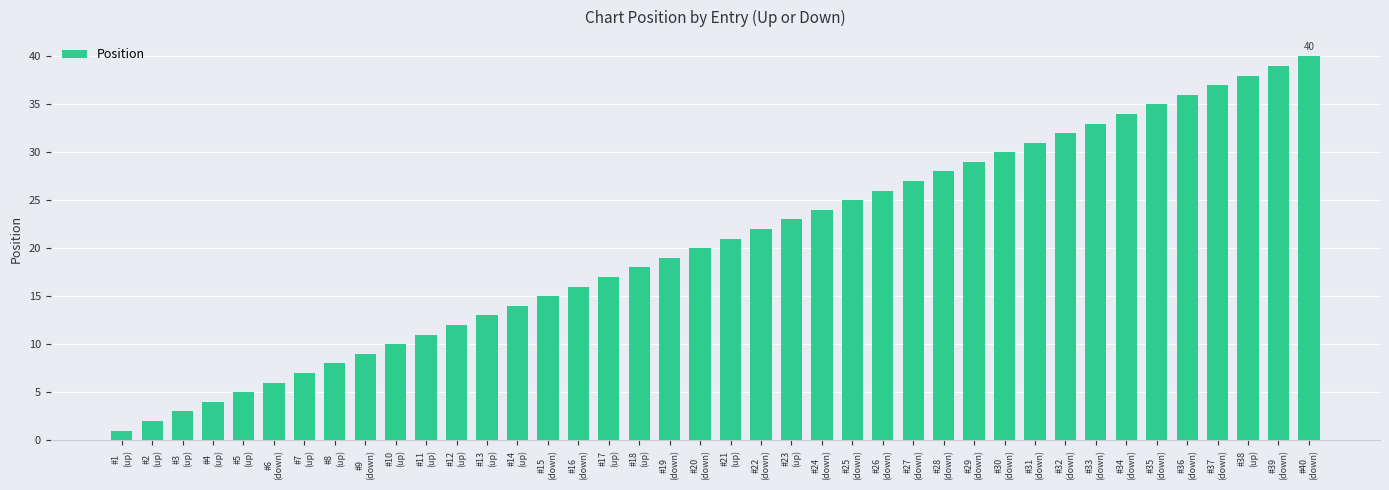

How many data points does each series have?

40